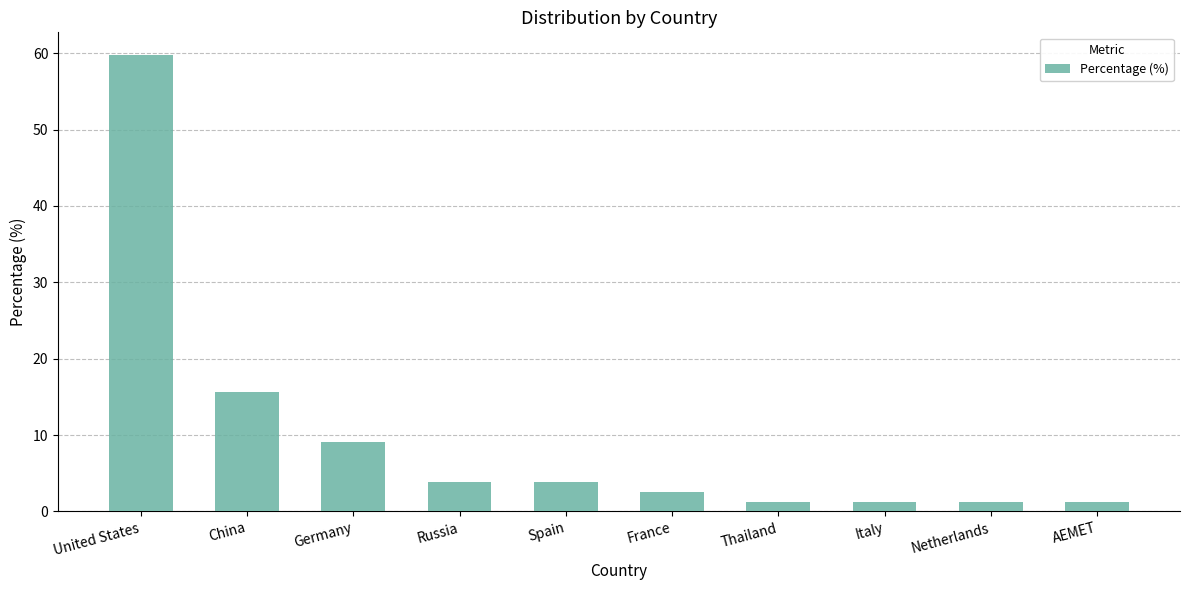

What is the minimum value shown in the chart?

1.3